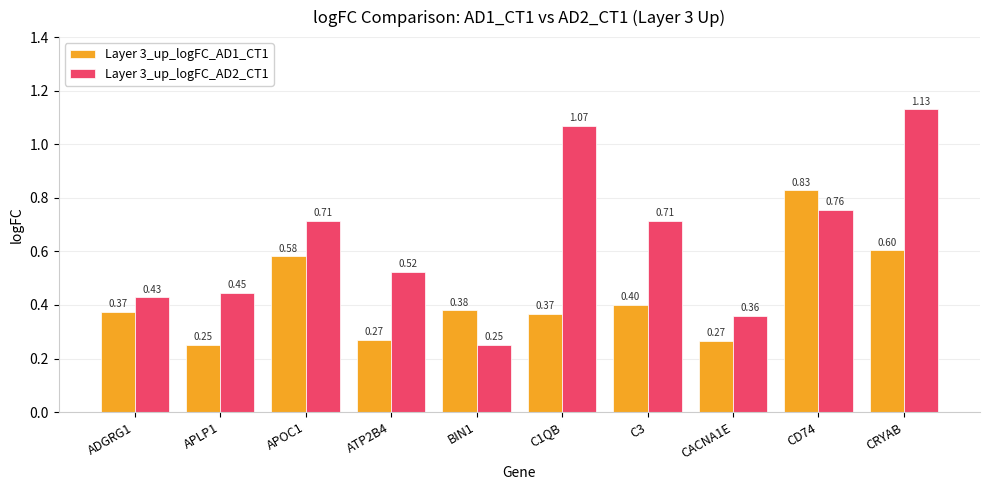

At APLP1, list the series in order from largest to smallest.

Layer 3_up_logFC_AD2_CT1, Layer 3_up_logFC_AD1_CT1